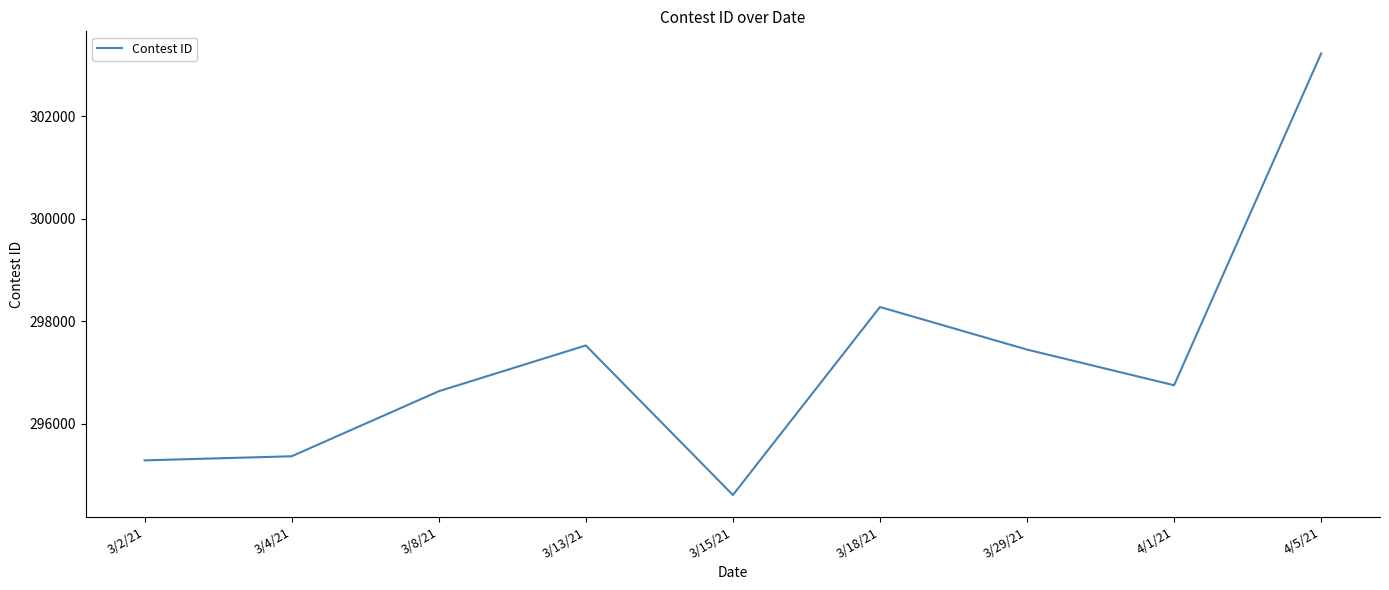

What is the change in value from 3/18/21 to 3/29/21?

-831